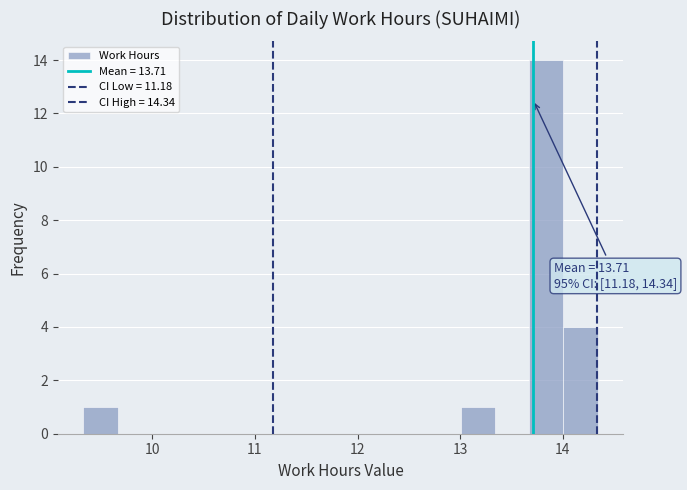

Read against the x-axis, roughly where is the centre of the tallest bar?

13.8